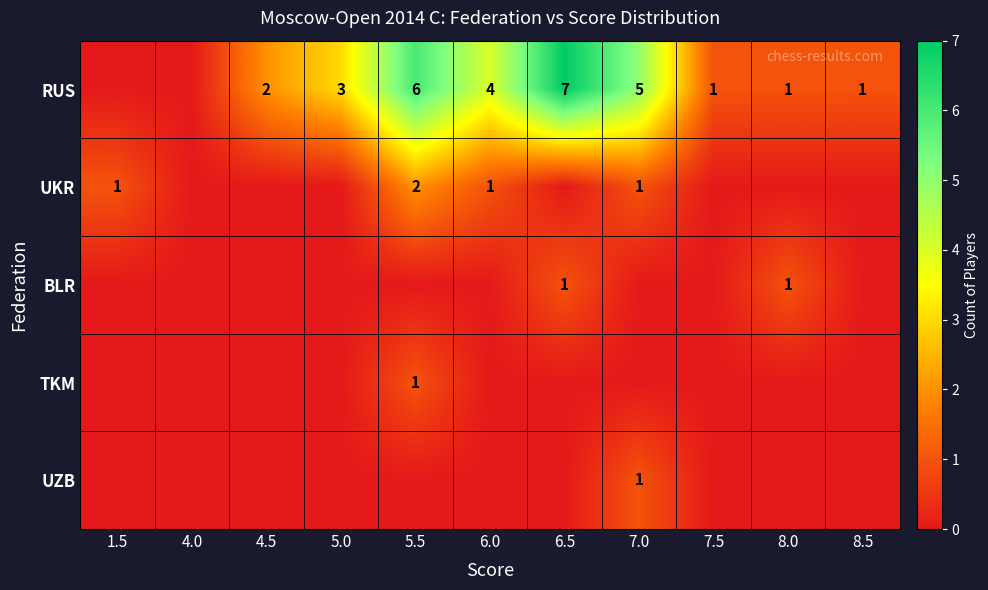

Which series has the largest range (max minus min)?

RUS